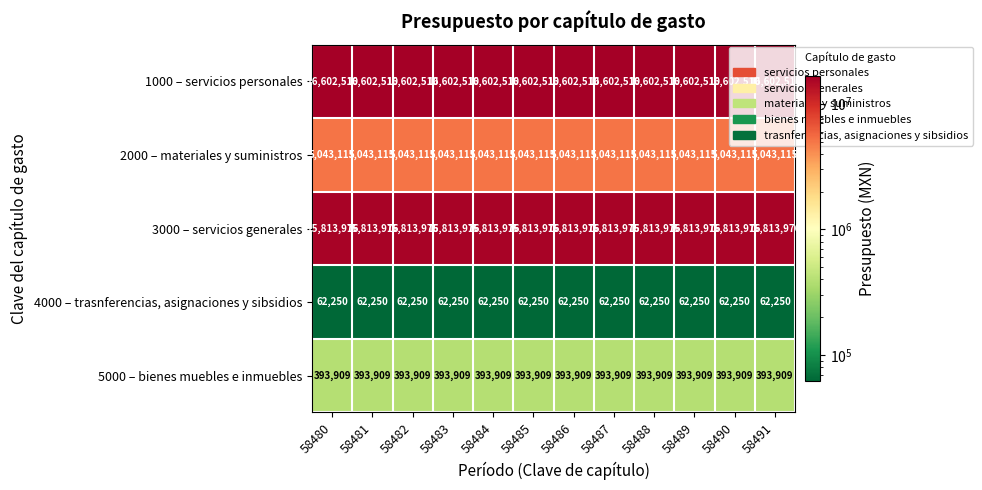

What is the total value across all series at 58490?

37915760